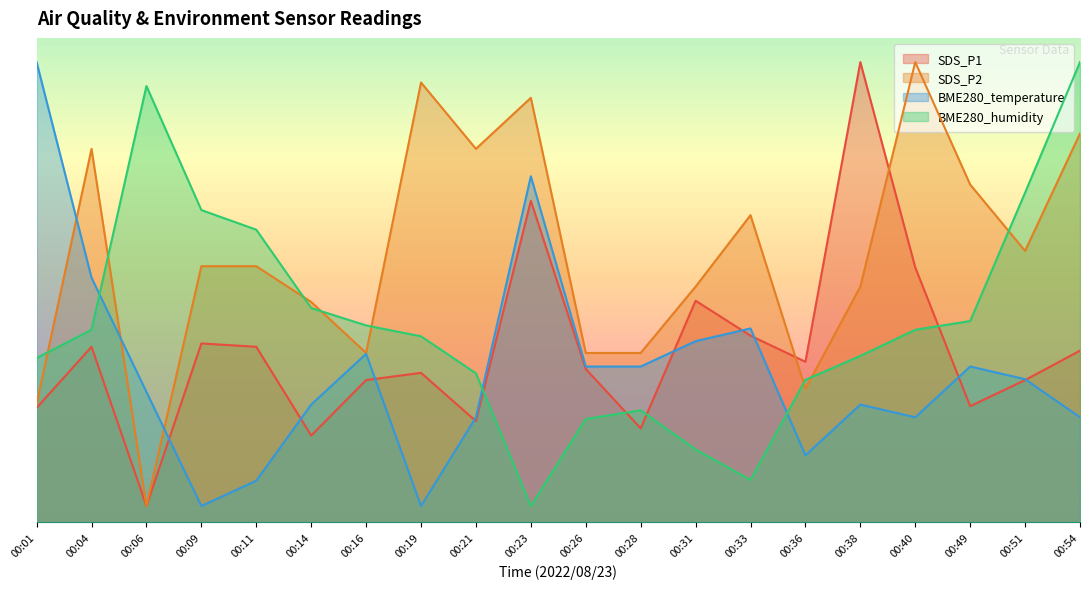

Reading left to right, what are all the values shown in this chart?

SDS_P1: 14.2	21.7	2.0	22.1	21.7	10.7	17.6	18.5	12.5	39.8	19.0	11.6	27.4	23.1	19.9	57.0	31.6	14.4	17.6	21.2
SDS_P2: 14.6	46.3	2.0	31.7	31.7	27.3	21.0	54.5	46.3	52.6	21.0	21.0	29.2	38.0	16.5	29.2	57.0	41.8	33.6	48.1
BME280_temperature: 57.0	30.3	16.1	2.0	5.1	14.6	20.9	2.0	13.0	42.9	19.3	19.3	22.4	24.0	8.3	14.6	13.0	19.3	17.7	13.0
BME280_humidity: 20.3	23.8	54.0	38.7	36.2	26.5	24.4	23.0	18.4	2.0	12.8	13.9	9.0	5.2	17.6	20.6	23.8	24.9	40.8	57.0